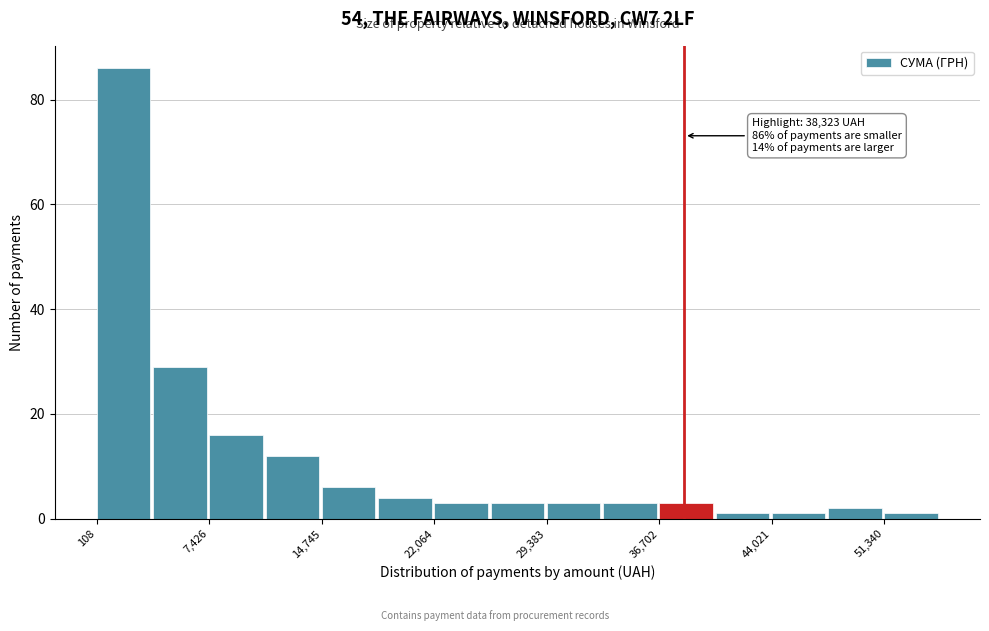

Around what value on the x-axis is the tallest bar? Give the approximate position of its centre, as read against the axis.

2000